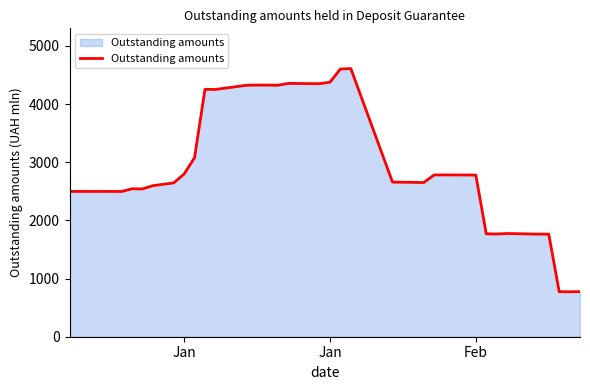

What is the difference between the maximum and minimum values?

3836.6